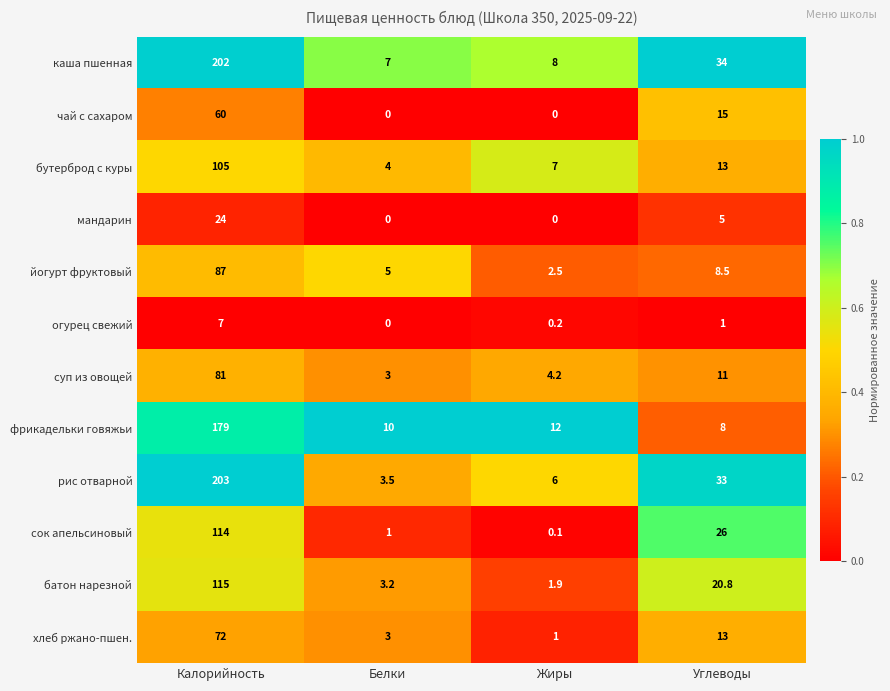

Is it true that рис отварной equals 2.0 at Белки?

False